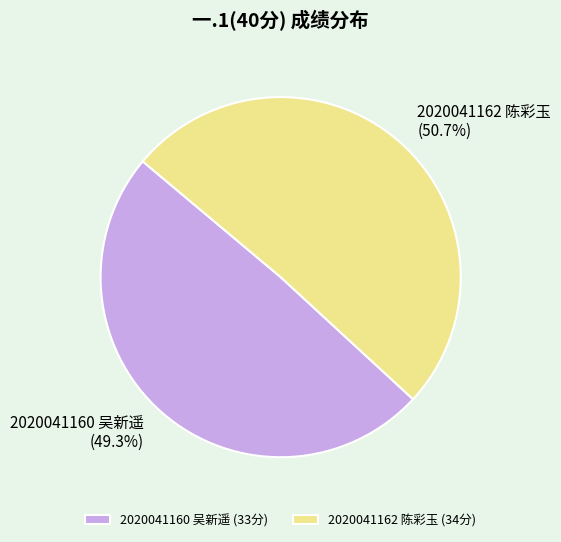

To the nearest percent, what is the difference between the largest and smallest slice percentages?

1%